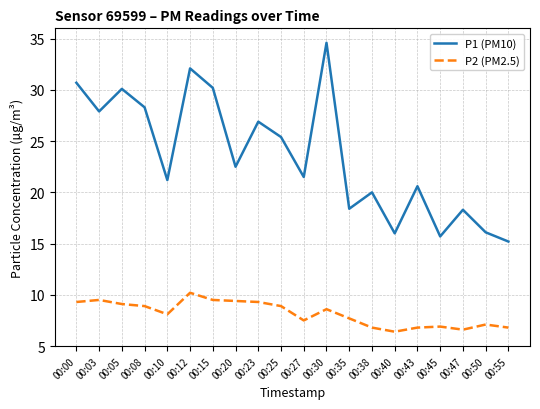

Which category has the highest value across all series?

00:30